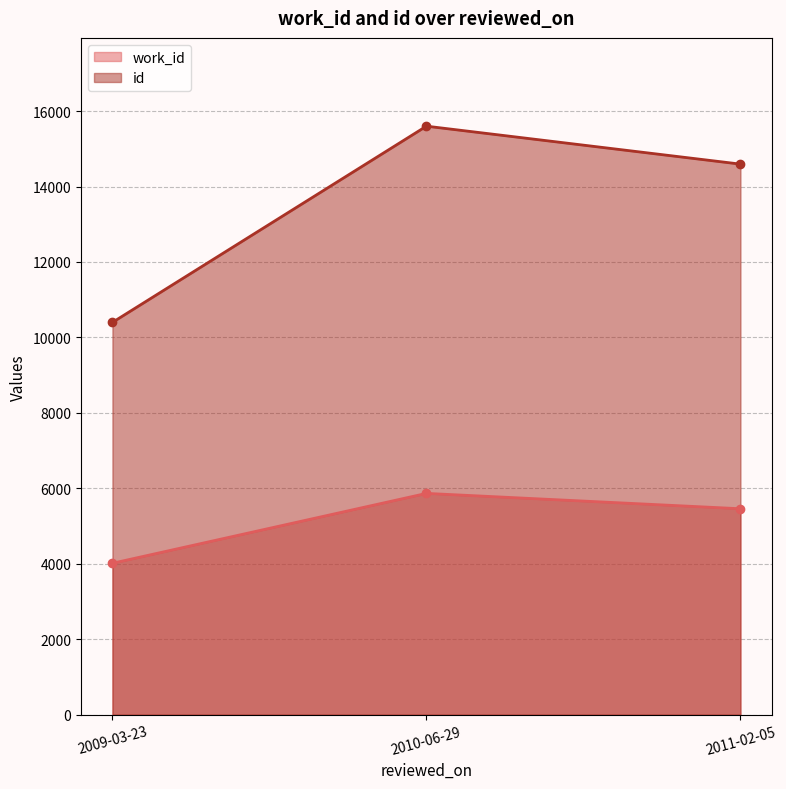

Reading left to right, extract all data points from this chart.

work_id: 2009-03-23=4014	2010-06-29=5866	2011-02-05=5459
id: 2009-03-23=10399	2010-06-29=15600	2011-02-05=14594